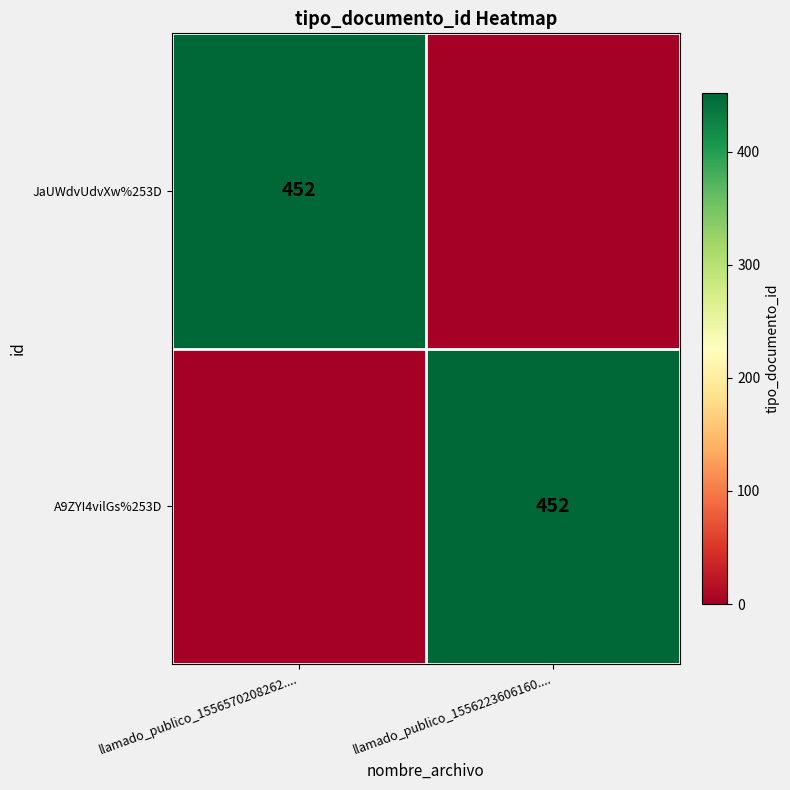

The value of JaUWdvUdvXw%253D at llamado_publico_1556570208262.... is 452. True or false?

True